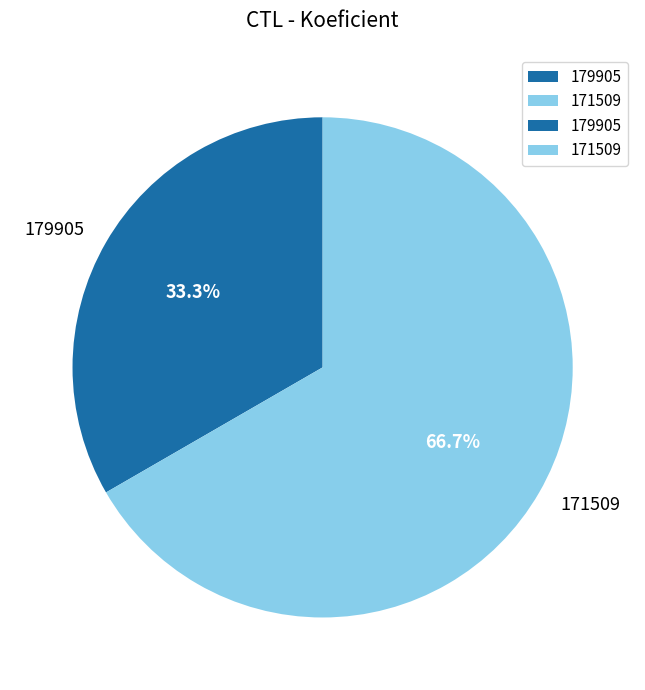

What is the ratio of the value at 179905 to the value at 171509?

0.5